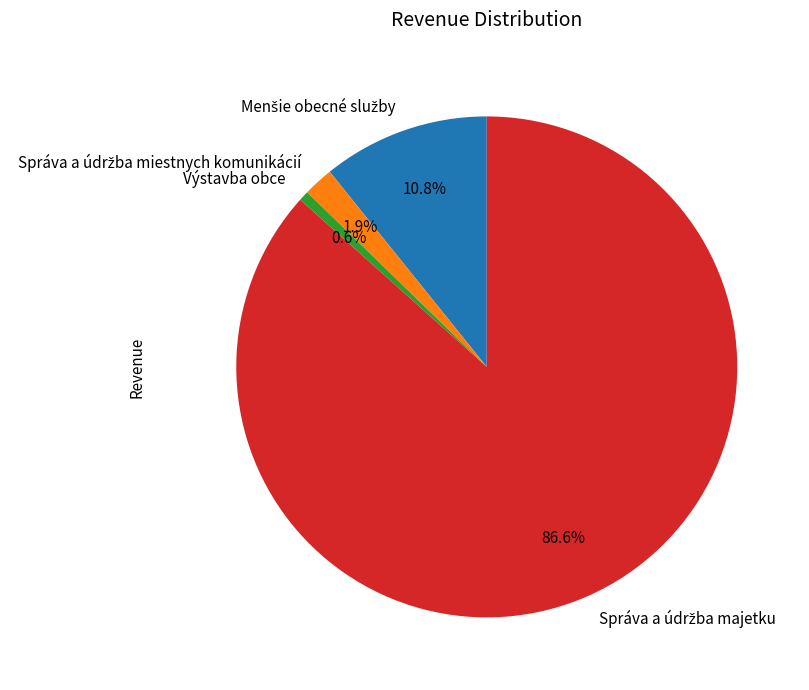

Is there any slice that represents more than half of the pie?

Yes